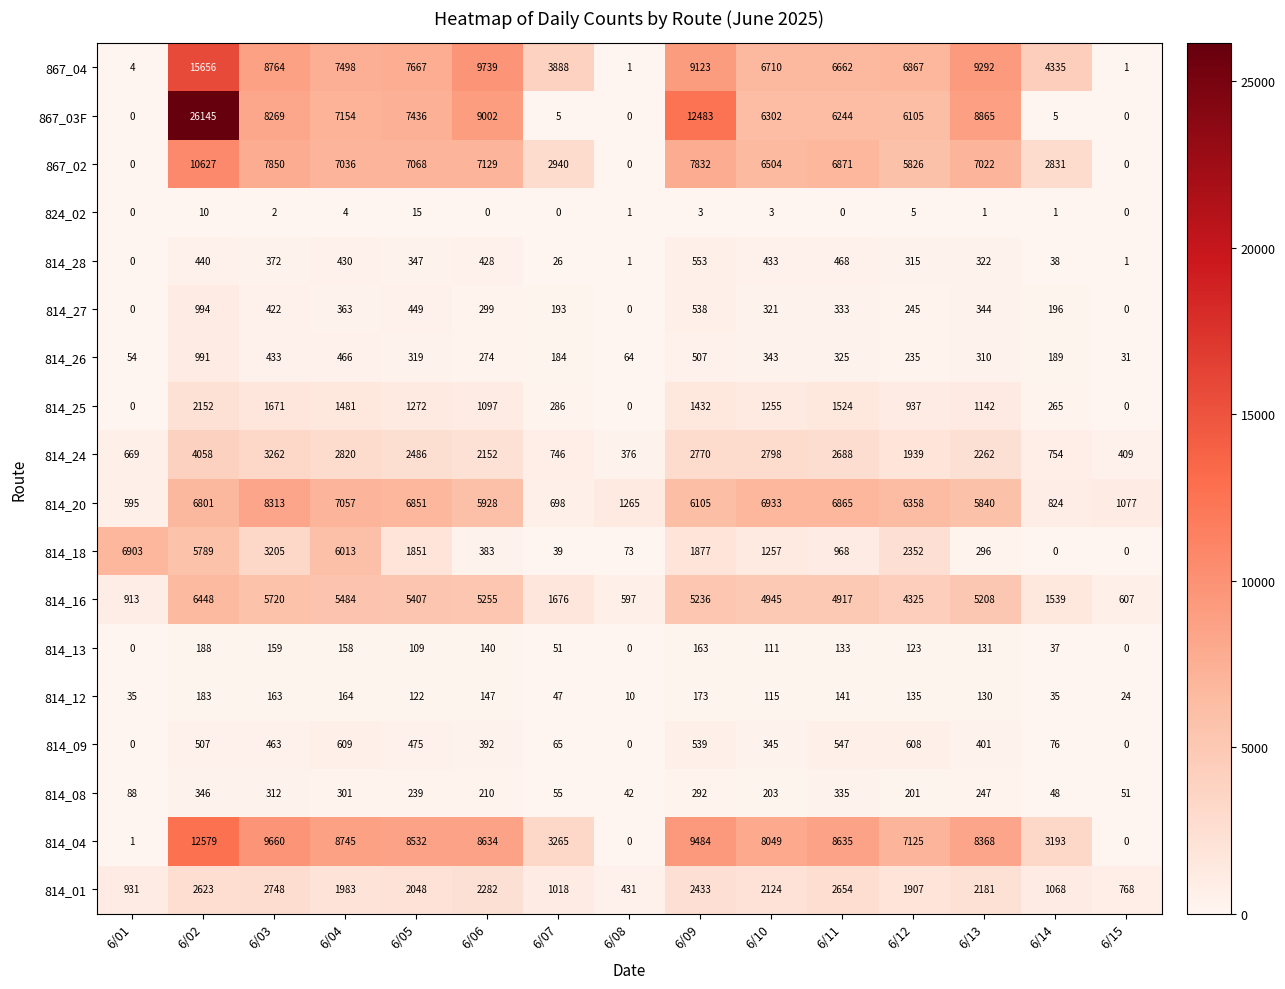

True or false: 814_16 has a value of 1370 at 6/09.

False